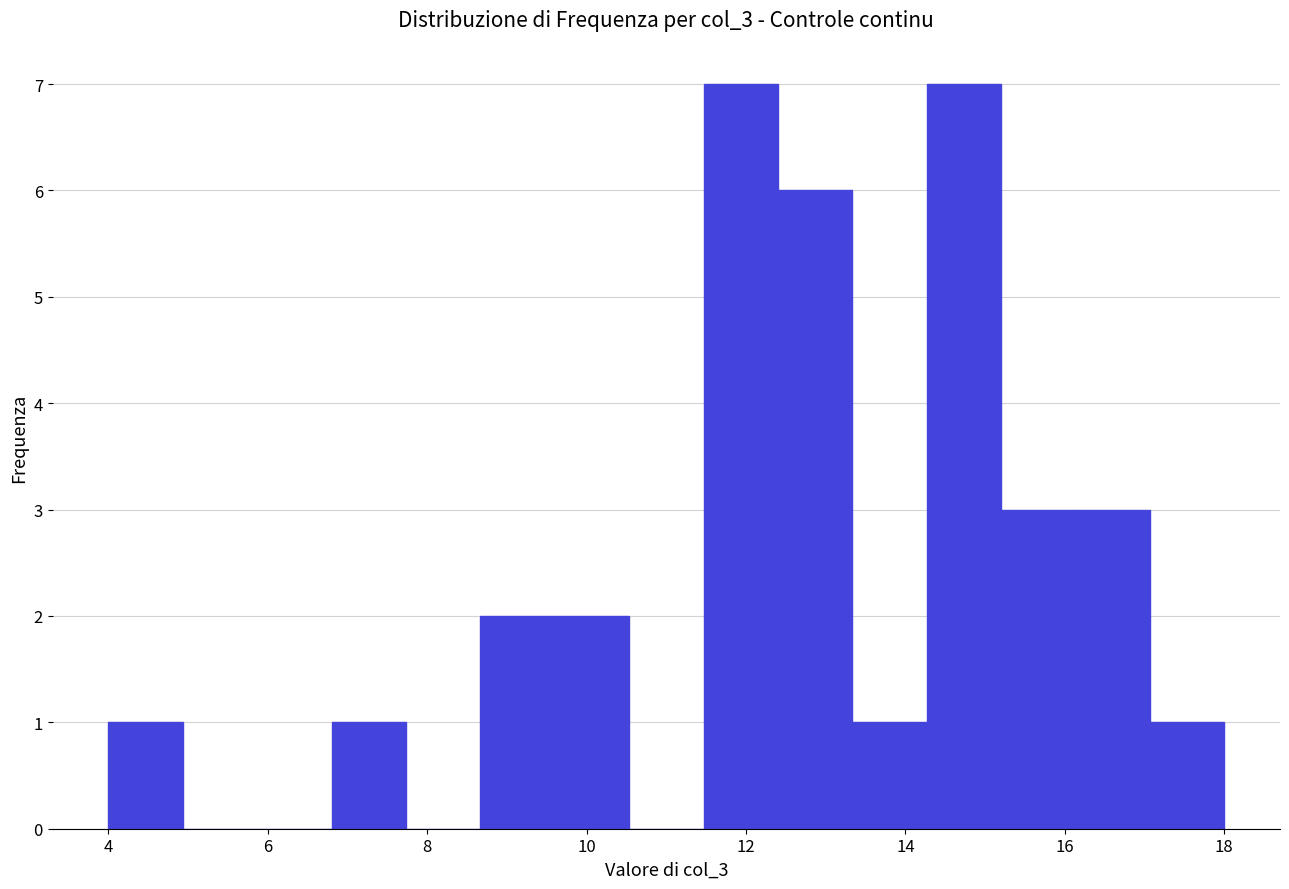

Reading left to right, list every bar in this chart as the range it spans on the x-axis followed by its height. Neither the bar edges nor the heights are printed on the chart, so give them approximately, as read against the axes.

4.0 to 5.0: 1
5.0 to 5.8: 0
5.8 to 6.8: 0
6.8 to 7.8: 1
7.8 to 8.6: 0
8.6 to 9.6: 2
9.6 to 10.6: 2
10.6 to 11.4: 0
11.4 to 12.4: 7
12.4 to 13.4: 6
13.4 to 14.2: 1
14.2 to 15.2: 7
15.2 to 16.2: 3
16.2 to 17.0: 3
17.0 to 18.0: 1